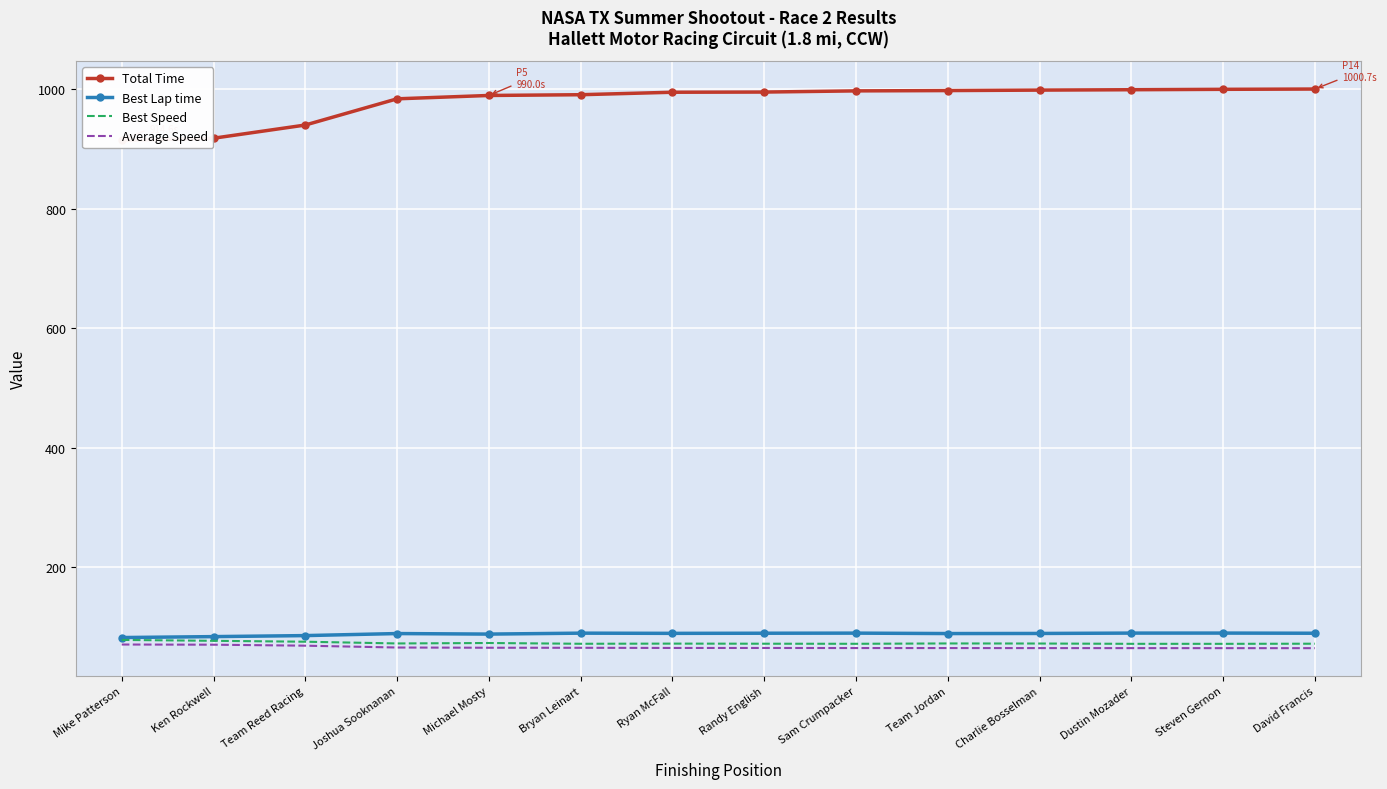

What is the total value across all series at Michael Mosty?

1217.1